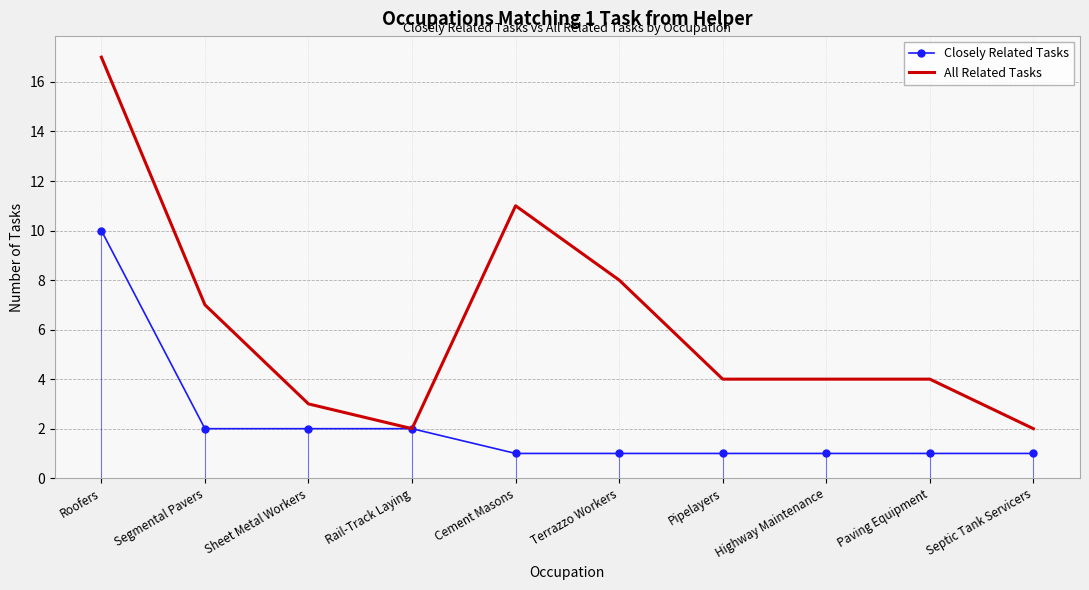

Reading right to left, transcribe all the data shown in this chart.

Closely Related Tasks: Septic Tank Servicers=1	Paving Equipment=1	Highway Maintenance=1	Pipelayers=1	Terrazzo Workers=1	Cement Masons=1	Rail-Track Laying=2	Sheet Metal Workers=2	Segmental Pavers=2	Roofers=10
All Related Tasks: Septic Tank Servicers=2	Paving Equipment=4	Highway Maintenance=4	Pipelayers=4	Terrazzo Workers=8	Cement Masons=11	Rail-Track Laying=2	Sheet Metal Workers=3	Segmental Pavers=7	Roofers=17